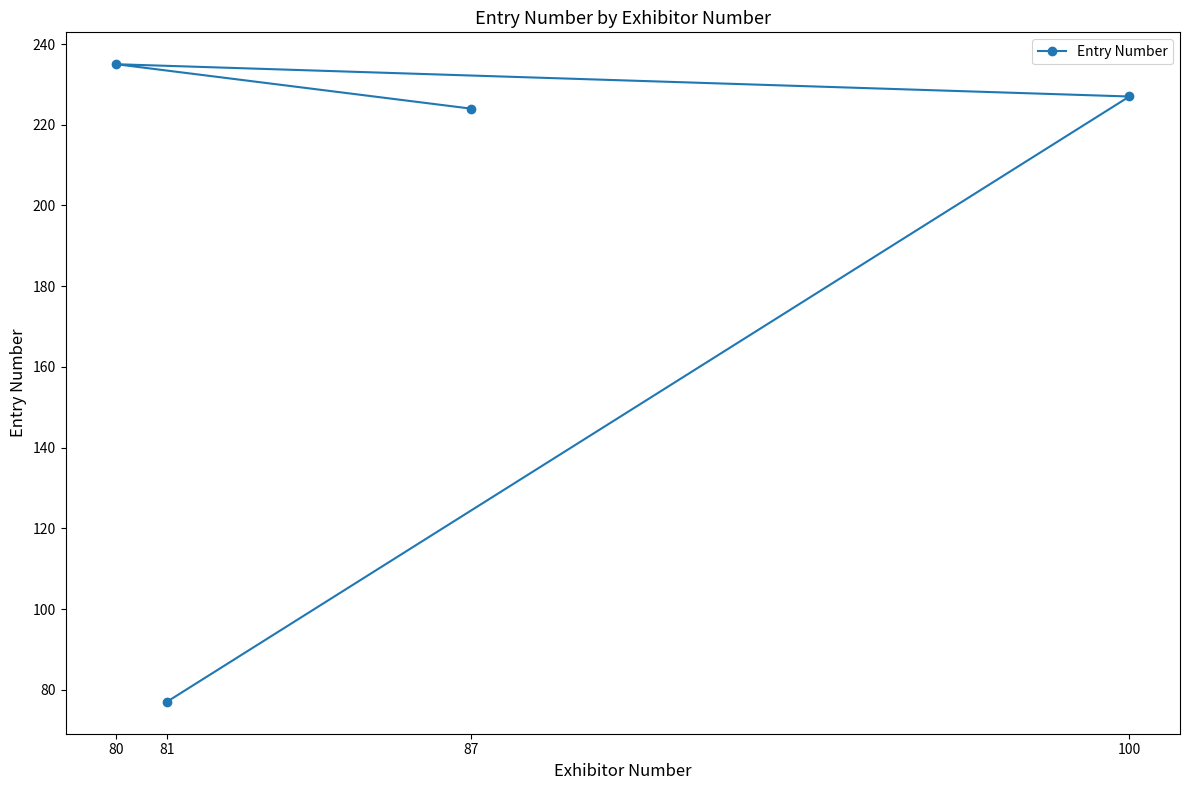

Reading right to left, what are all the values shown in this chart?

100=227	87=224	81=77	80=235